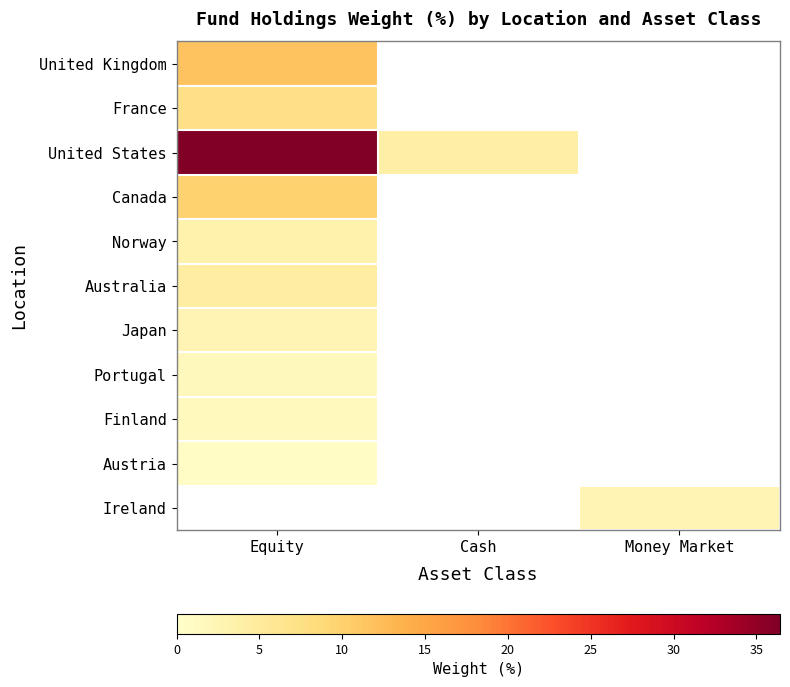

Count the number of data series in this chart.

11